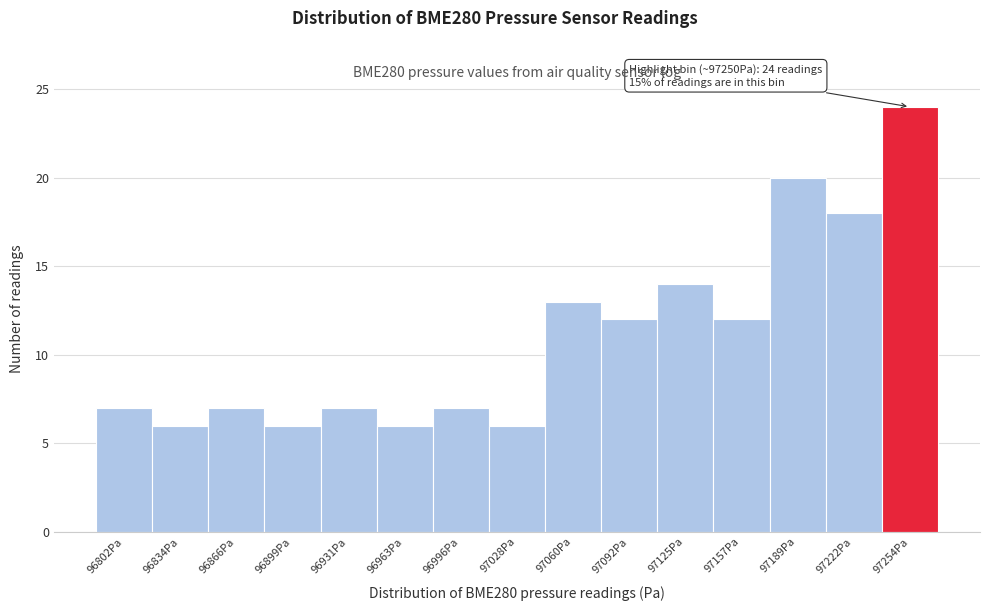

Over which range of the x-axis is the bar tallest?

97240 to 97270